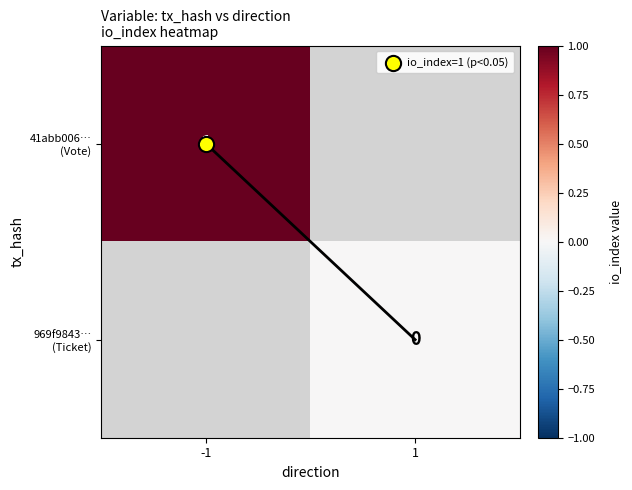

Between 1 and -1, which is larger?

-1